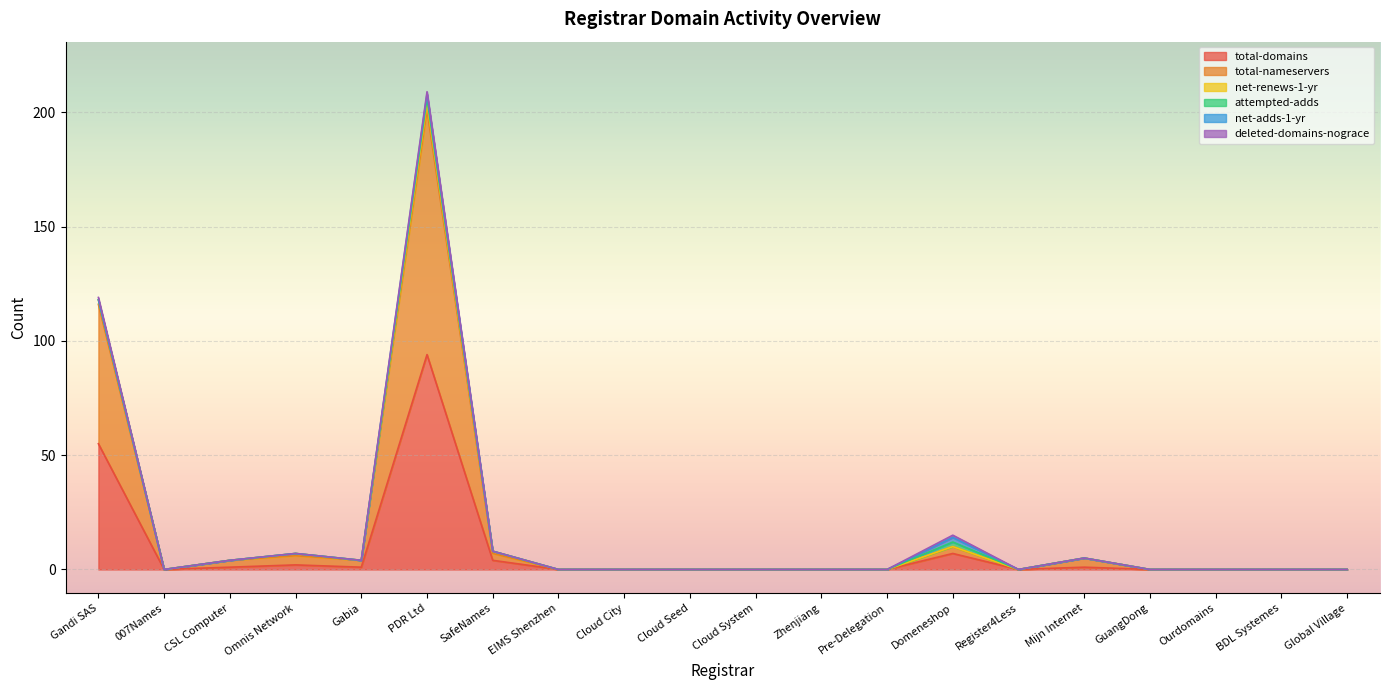

The net-renews-1-yr series shows -2 at Cloud Seed. True or false?

False